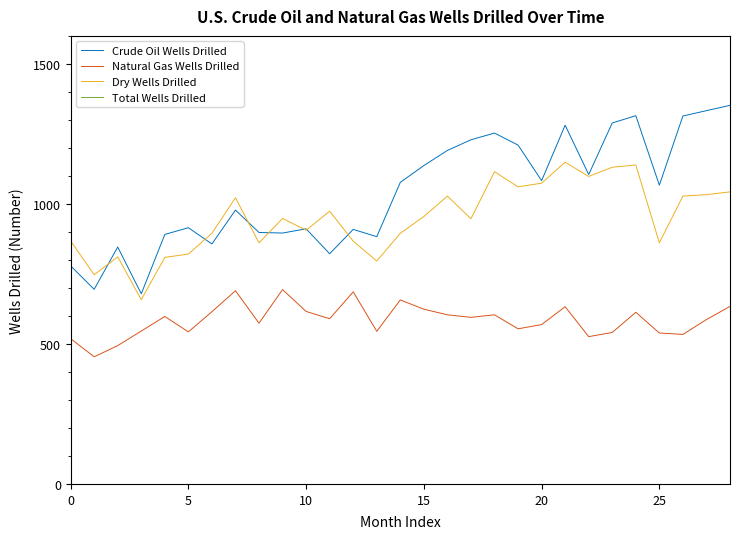

Is this an area chart (filled region under the line)?

No